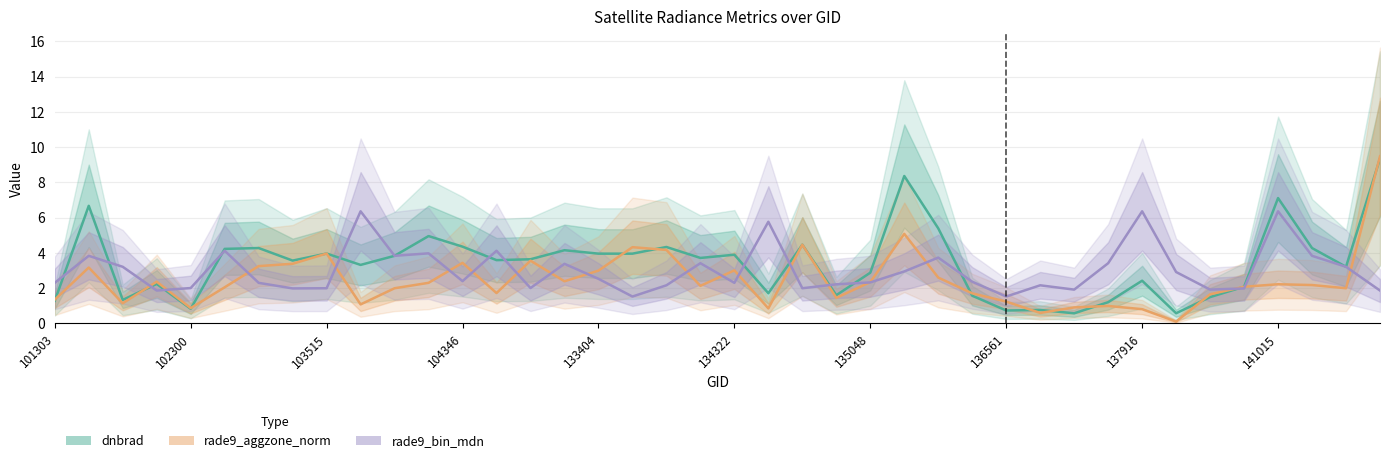

True or false: rade9_aggzone_norm has more than 0 interior local peaks.

True